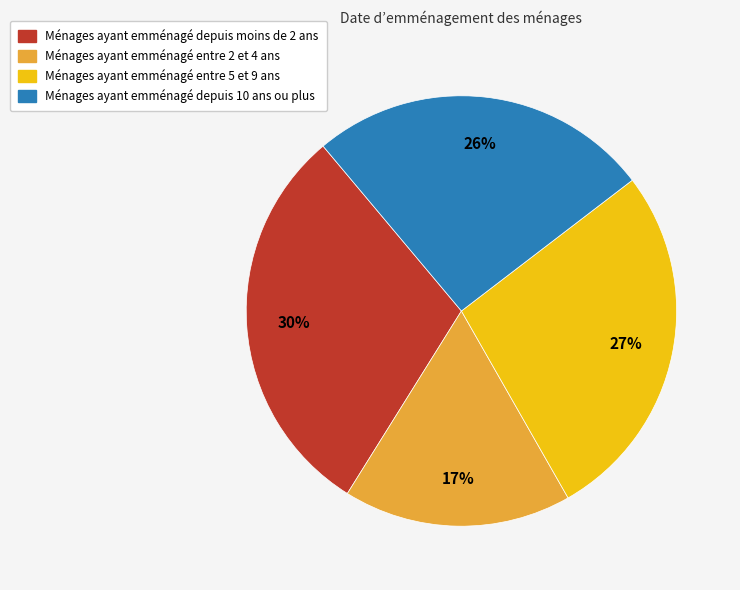

Is there any slice that represents more than half of the pie?

No